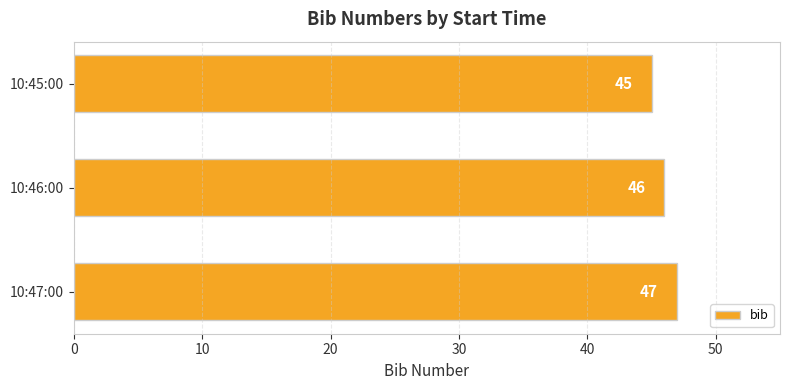

What value does the data have at 10:45:00?

45